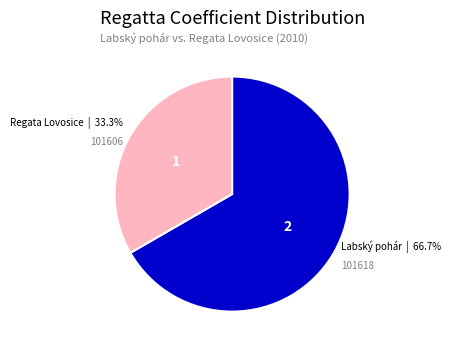

To the nearest percent, what is the average slice percentage?

50%